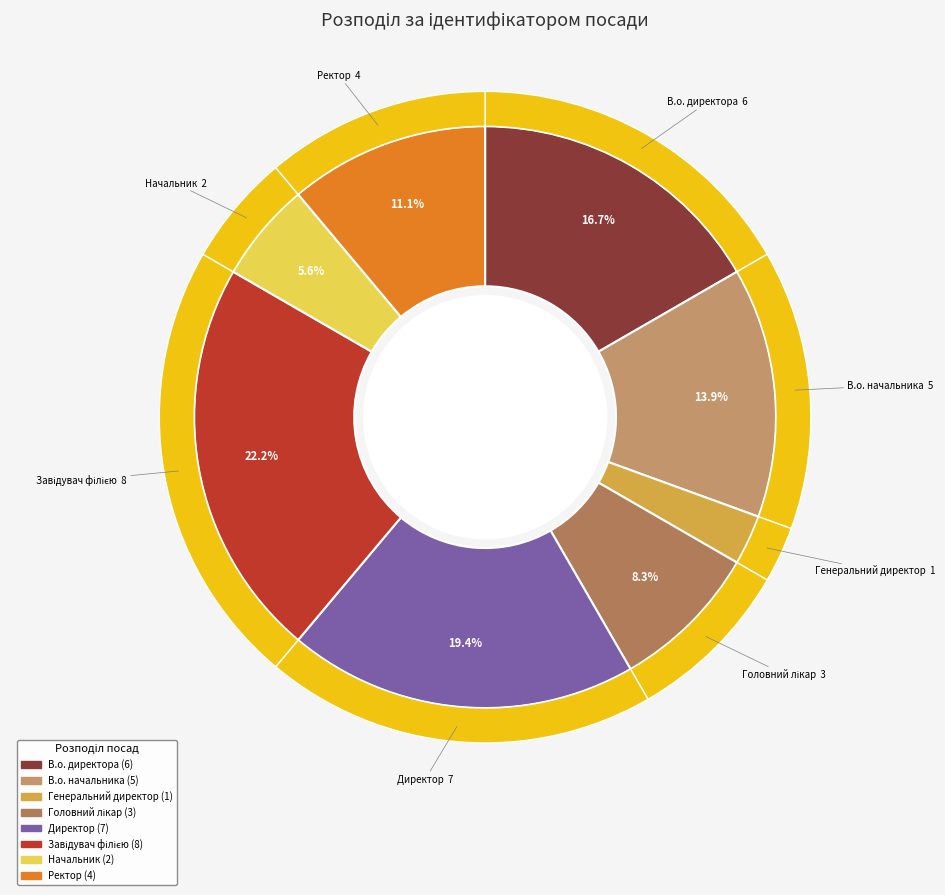

Rank the categories by value from highest to lowest.

Завідувач філією, Директор, В.о. директора, В.о. начальника, Ректор, Головний лікар, Начальник, Генеральний директор